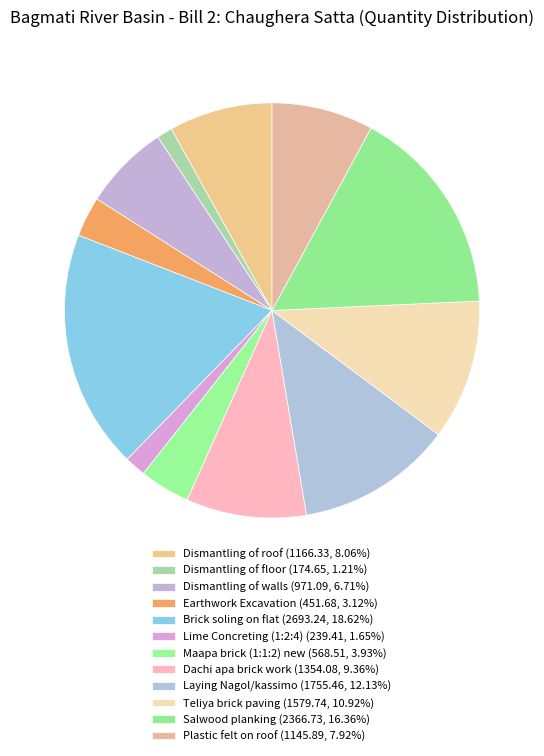

How many slices are in this pie chart?

12